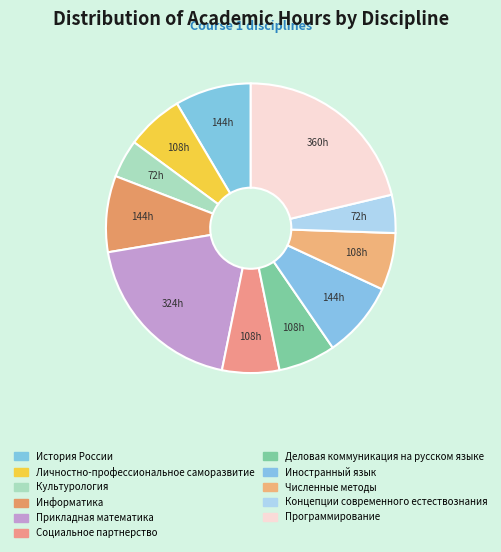

Does any single category account for the majority?

No